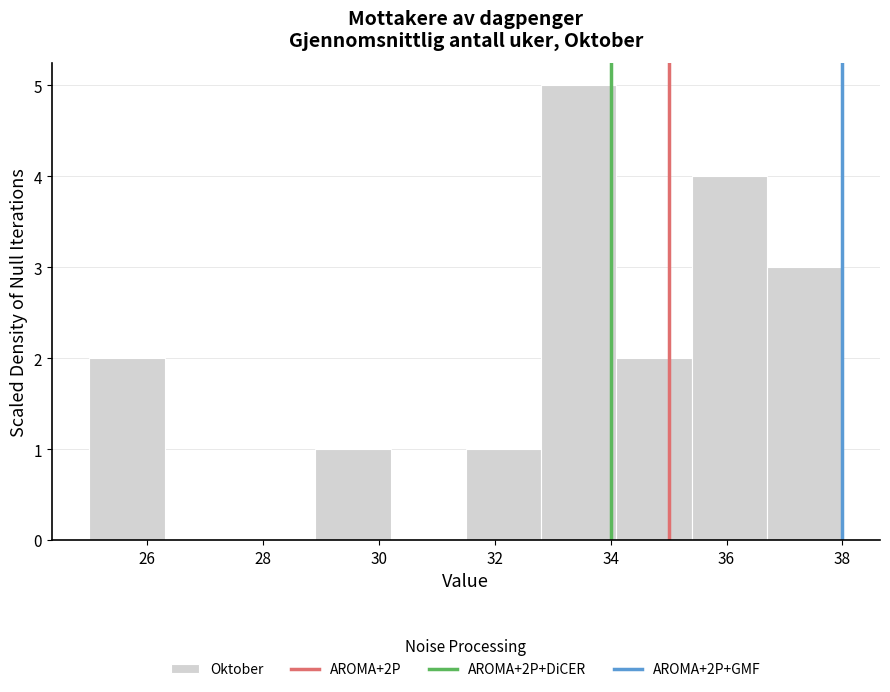

What is the height of the bar covering 34.1 to 35.4 on the x-axis? Neither the bar edges nor the heights are printed on the chart, so give them approximately, as read against the axes.

2